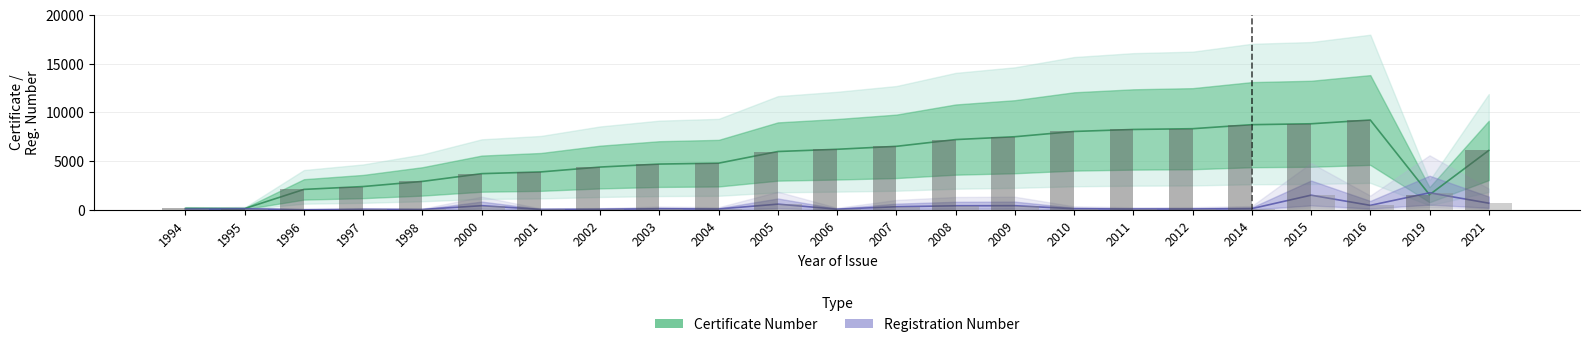

What is the minimum value shown in the chart?

11